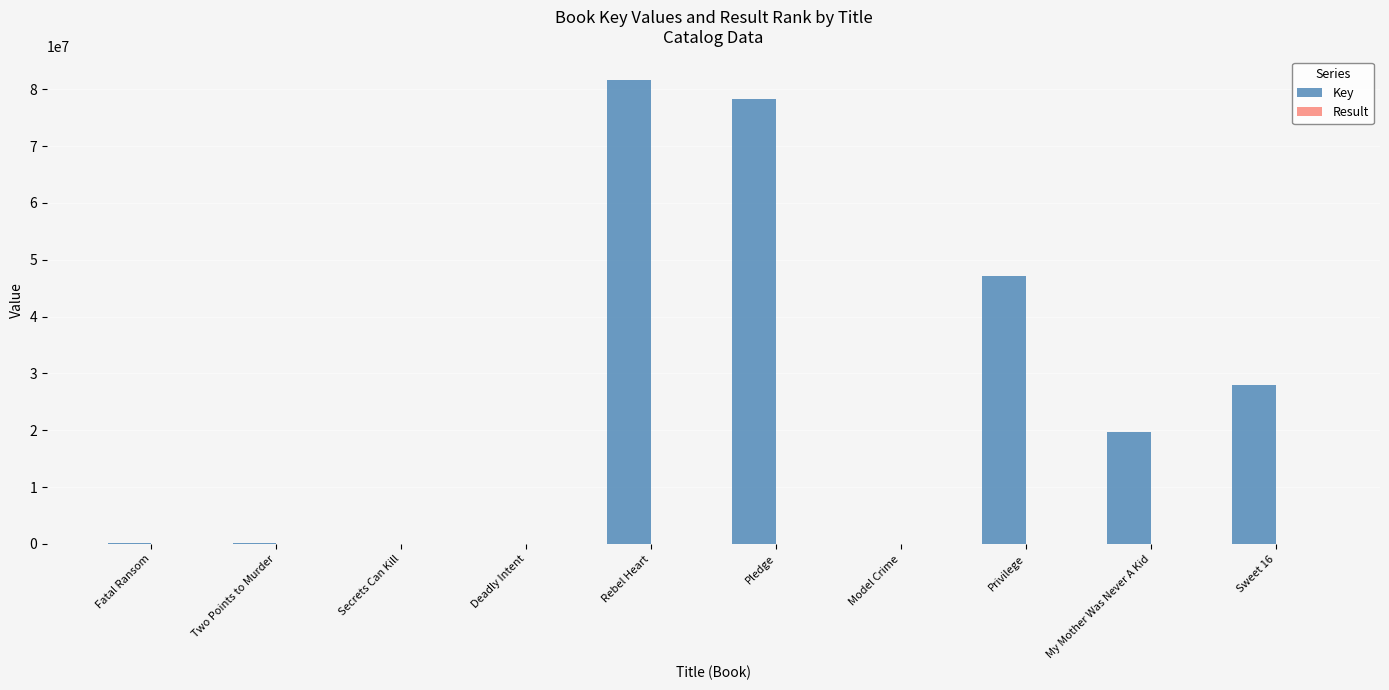

At which category does the chart reach its peak across all series?

Rebel Heart